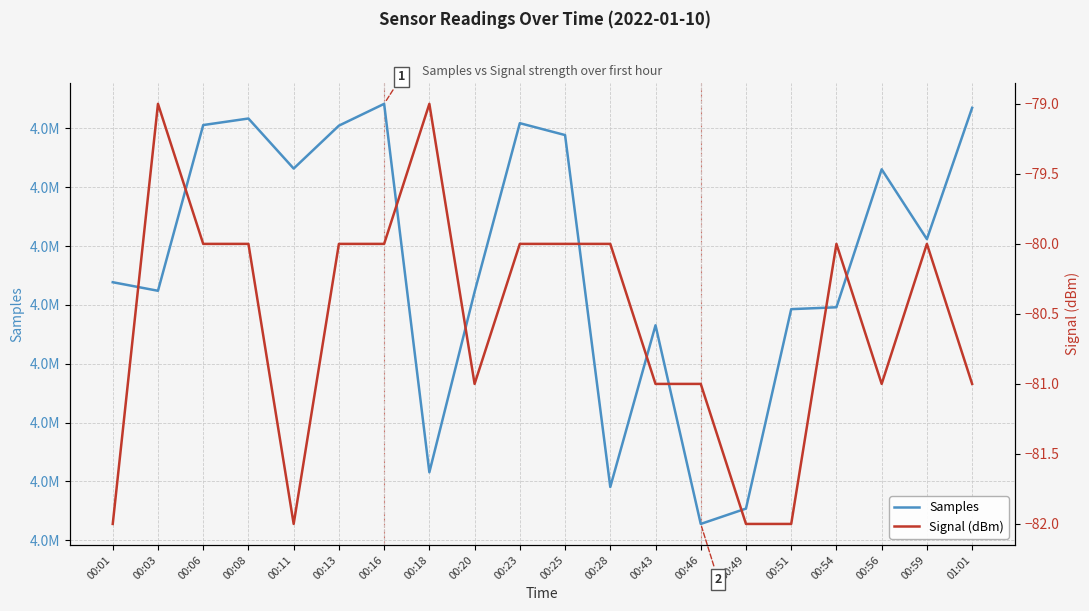

What is the spread (max minus min) of values at 00:23?

4870529